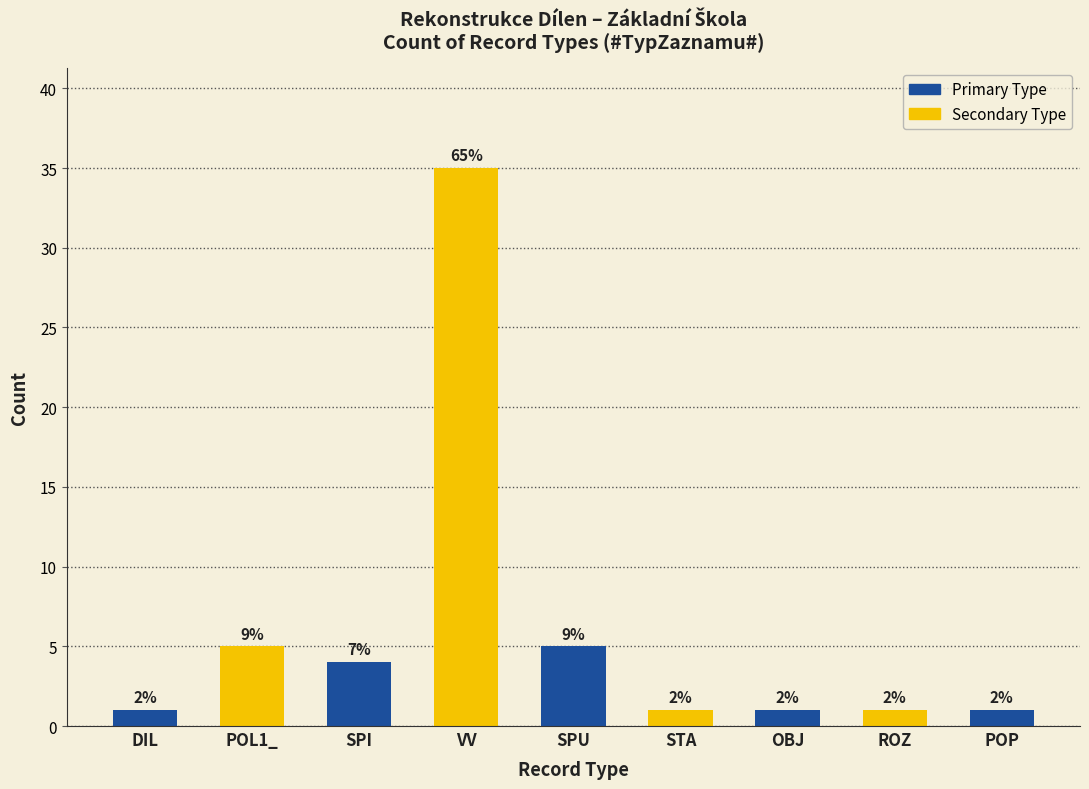

Which has a higher value, VV or ROZ?

VV